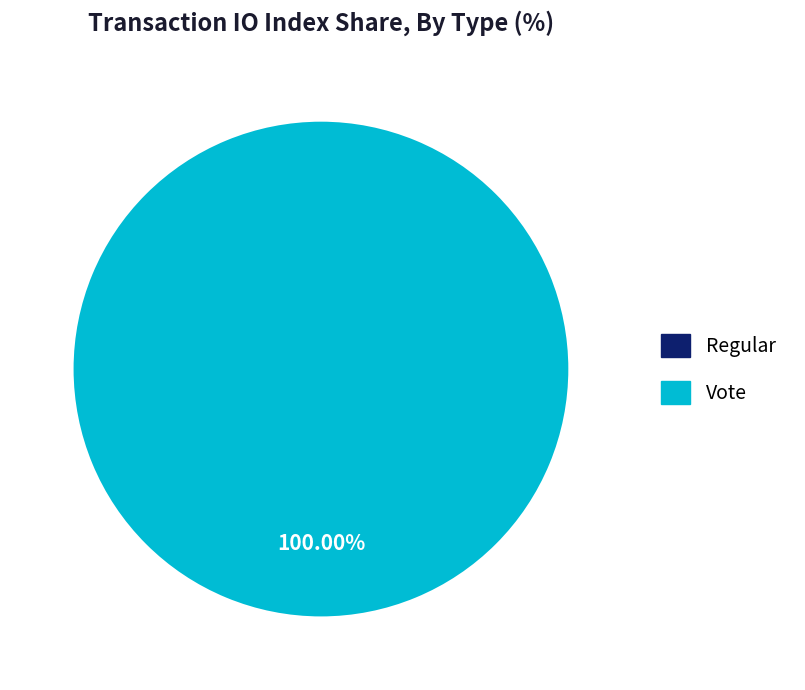

How many slices are in this pie chart?

2